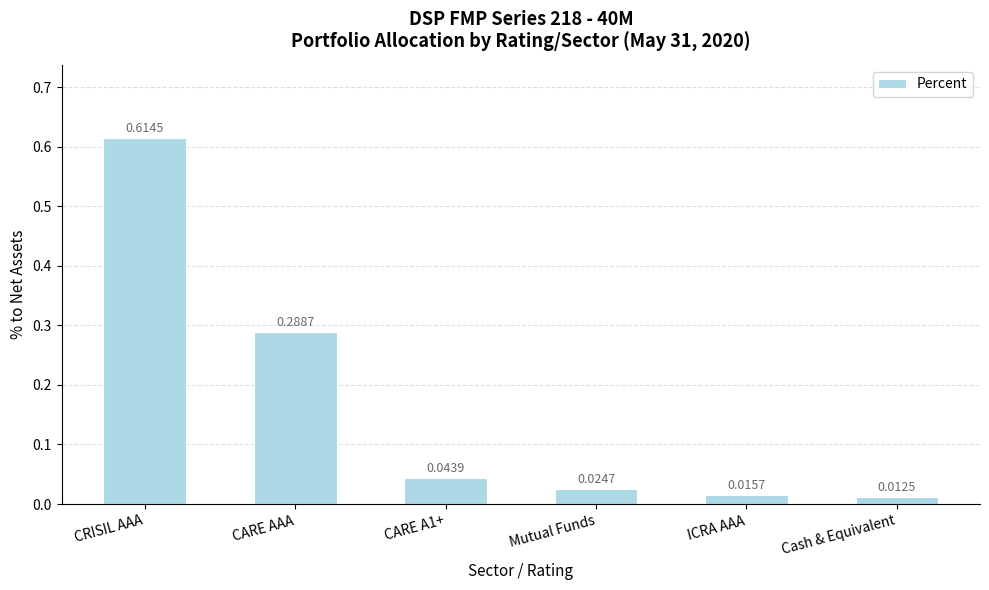

At which label is the value closest to 0?

Cash & Equivalent